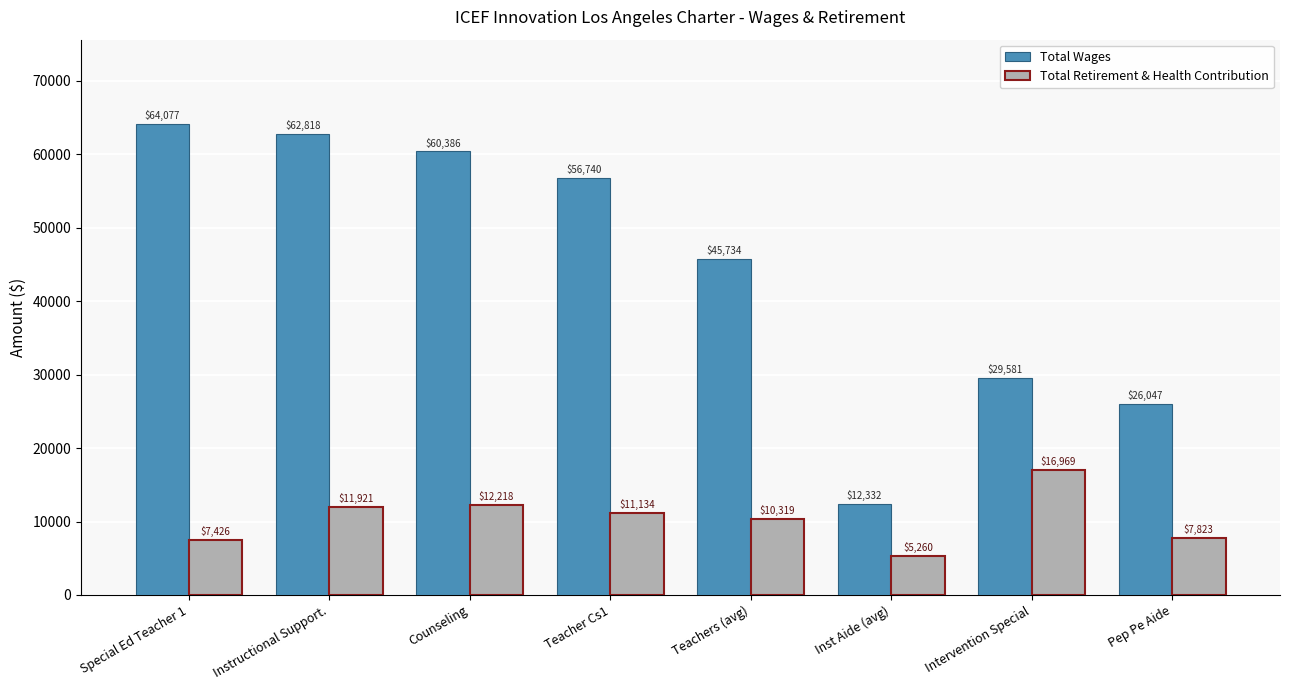

At which label is Total Retirement & Health Contribution closest to 11114?

Teacher Cs1